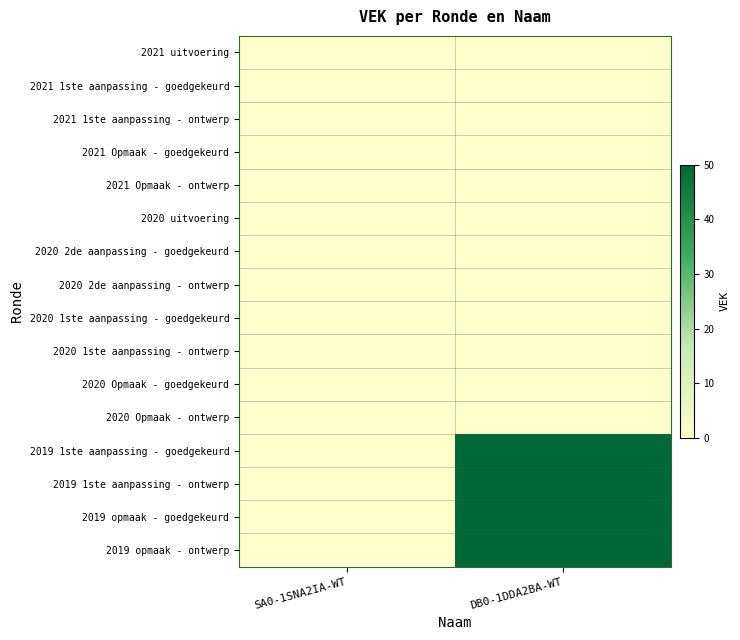

Which label corresponds to the smallest value in the chart?

SA0-1SNA2IA-WT